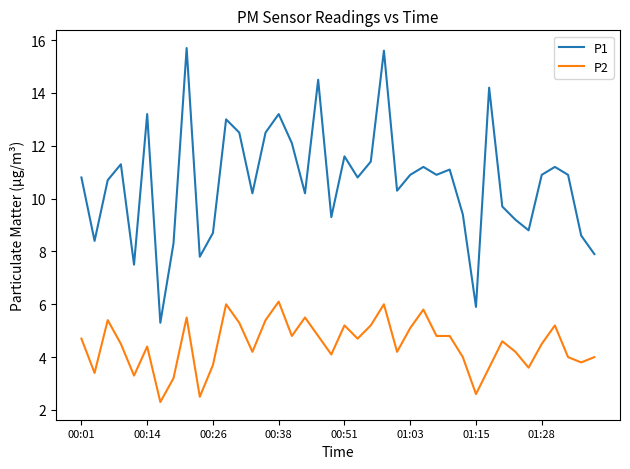

Which series has the largest range (max minus min)?

P1